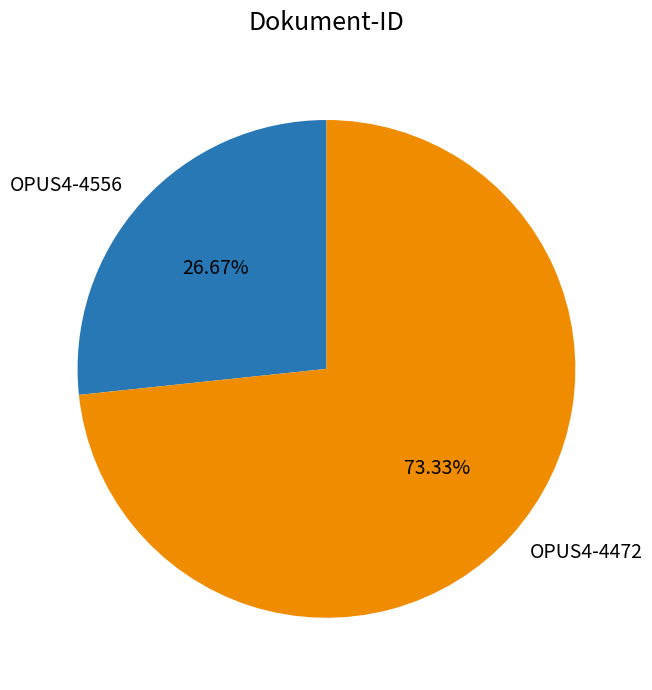

What portion of the pie excludes OPUS4-4556?

73.3%